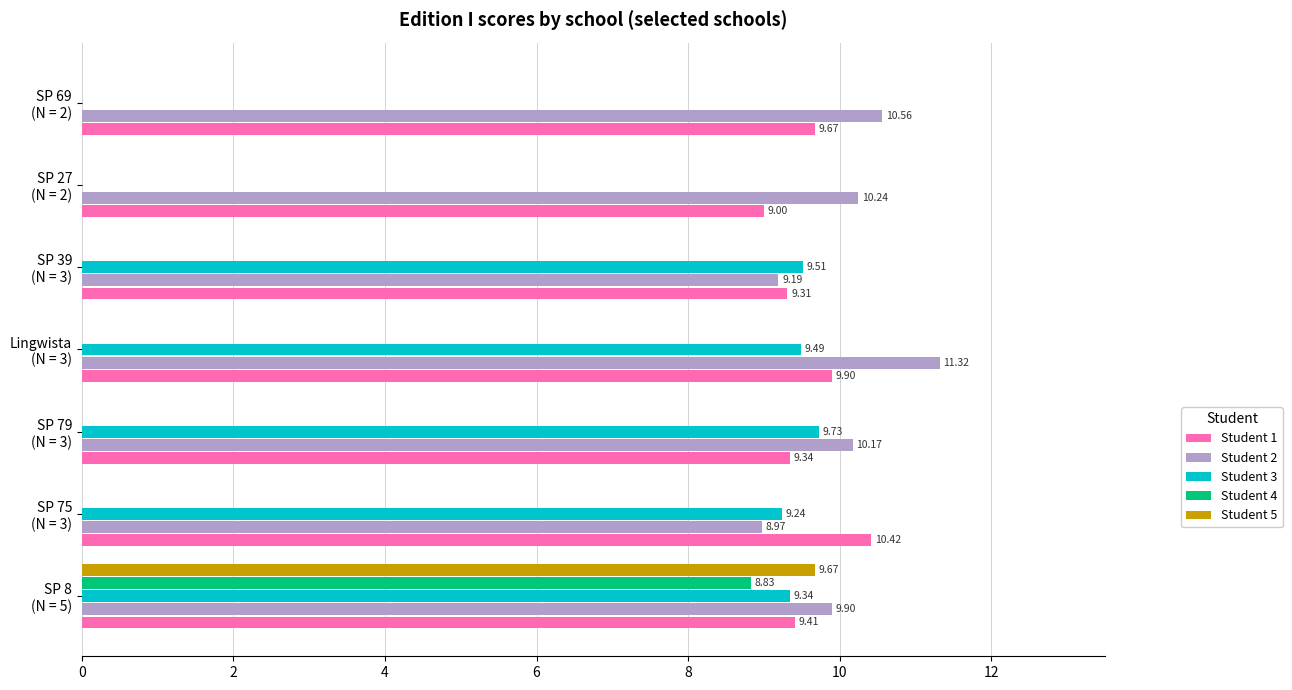

What is the sum of all Student 3 values?

47.3